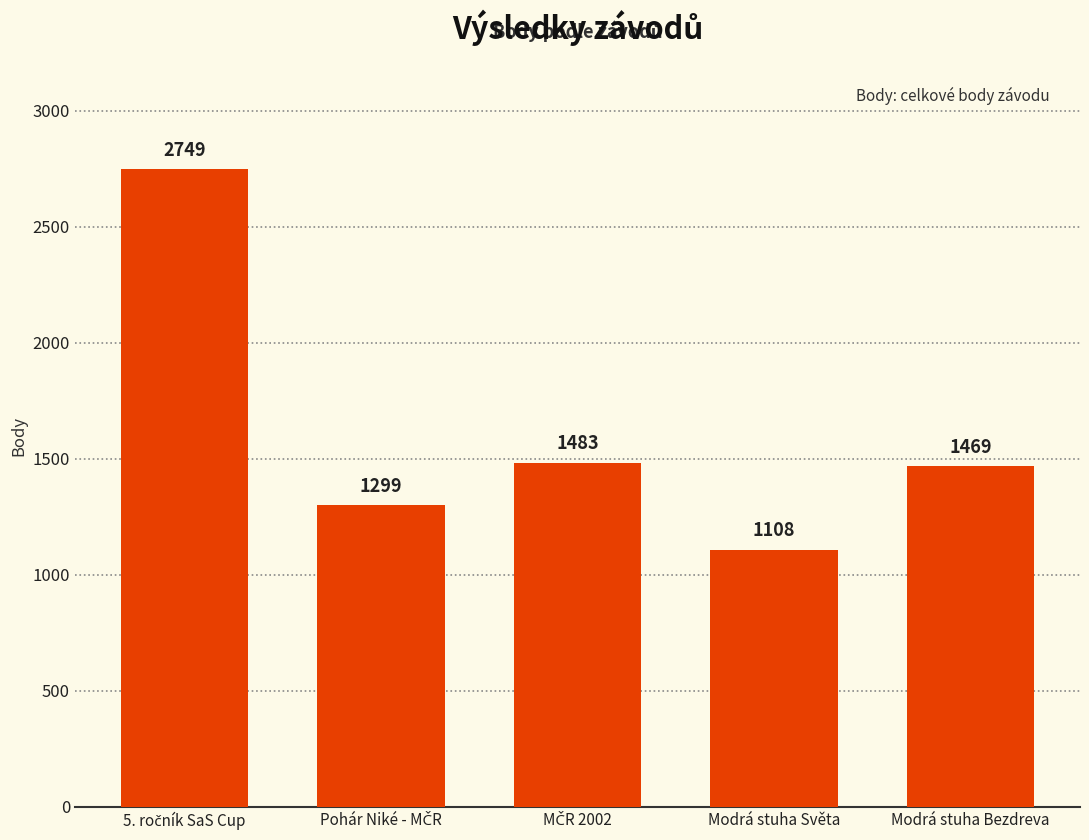

What is the difference between the maximum and second lowest values?

1450